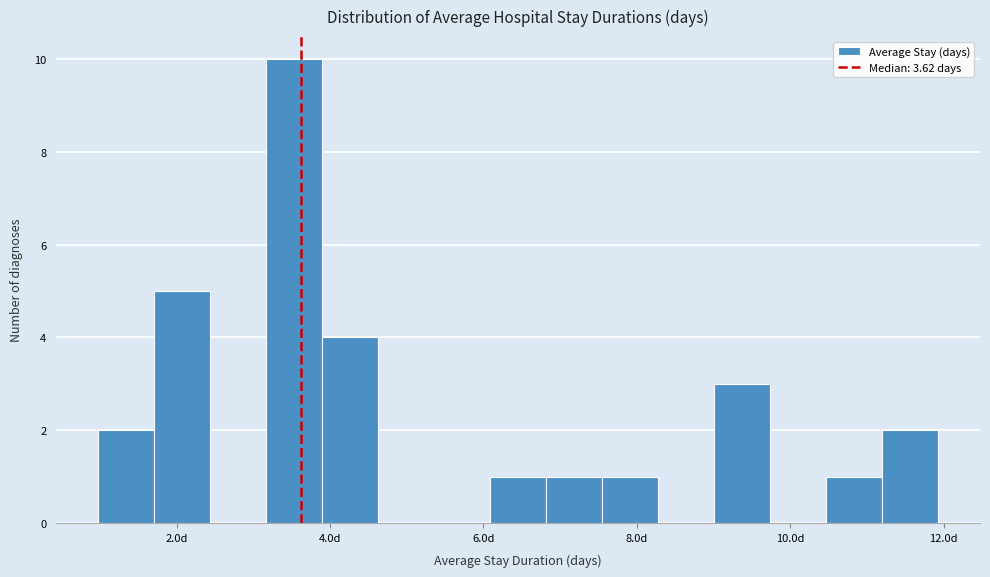

Read against the x-axis, roughly where is the centre of the tallest bar?

3.6